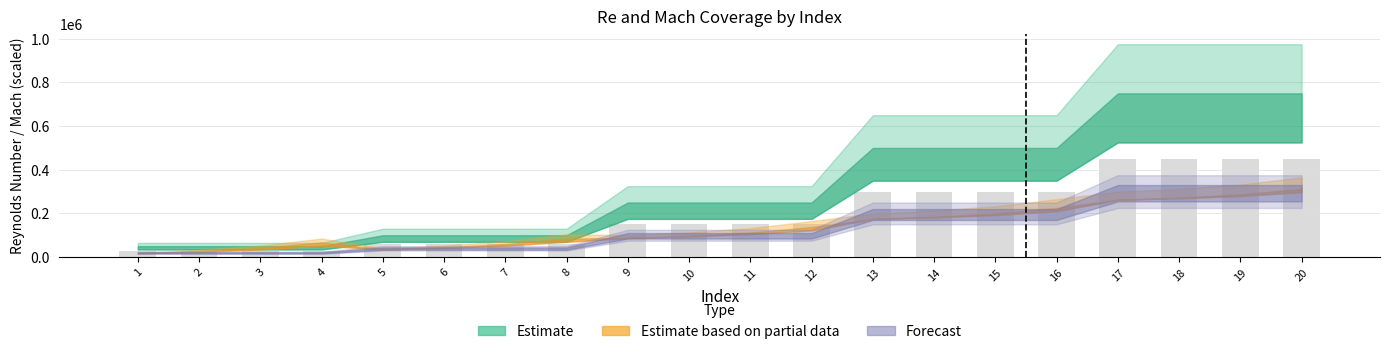

How many bars are there in total?

20